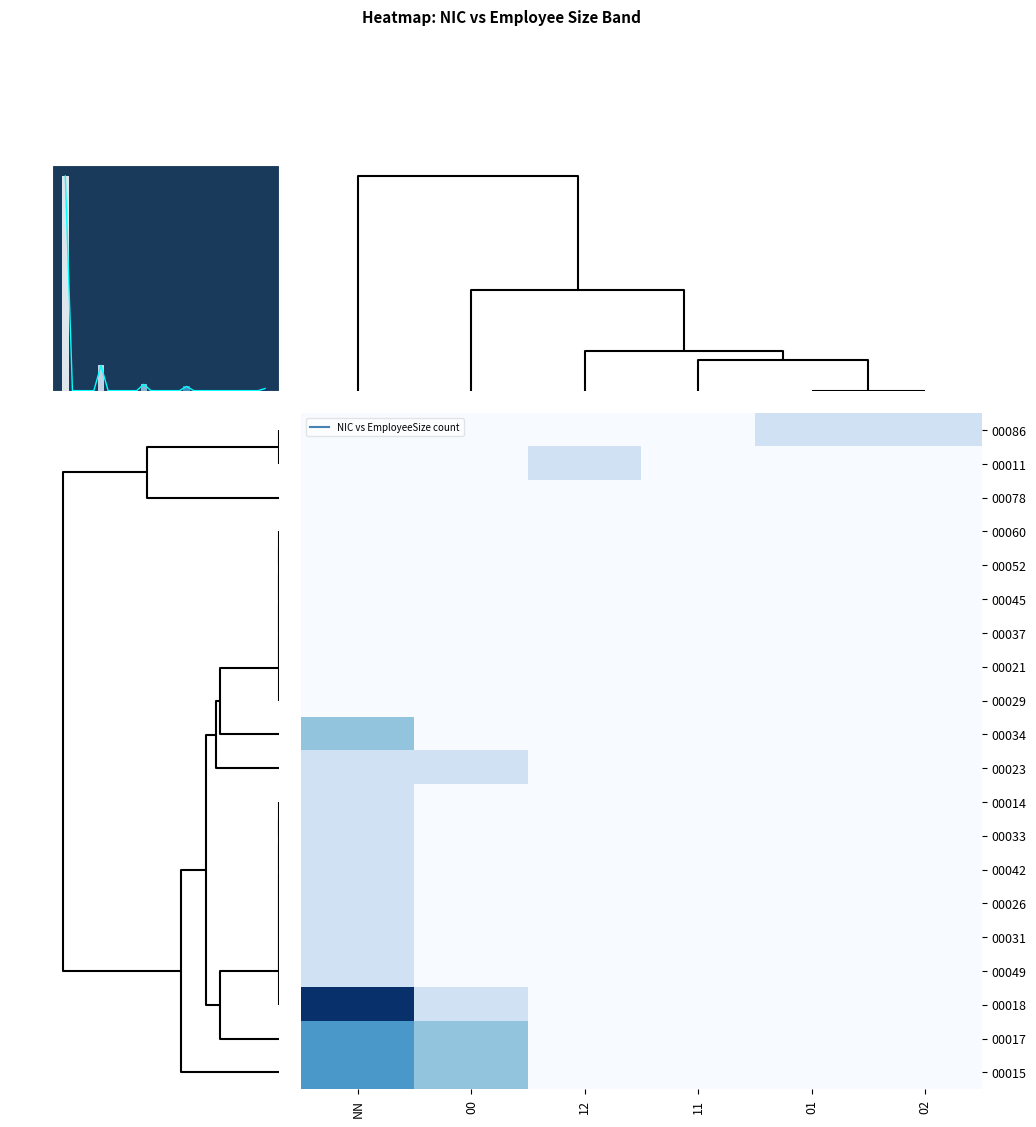

Is it true that 00021 equals 0 at NN?

True